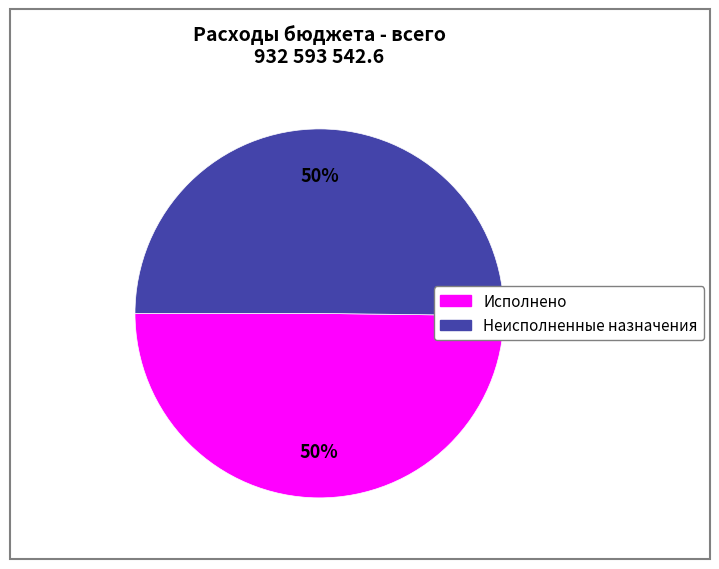

What percentage is the Исполнено slice, to the nearest percent?

50%